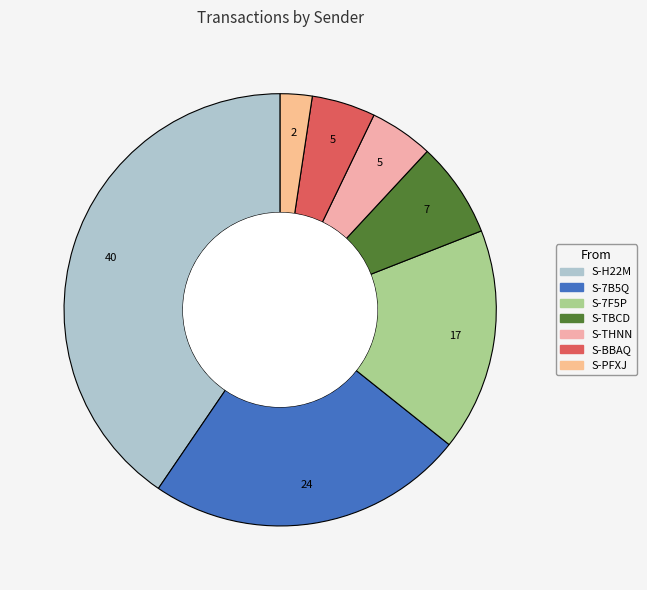

How many segments does this pie chart have?

7